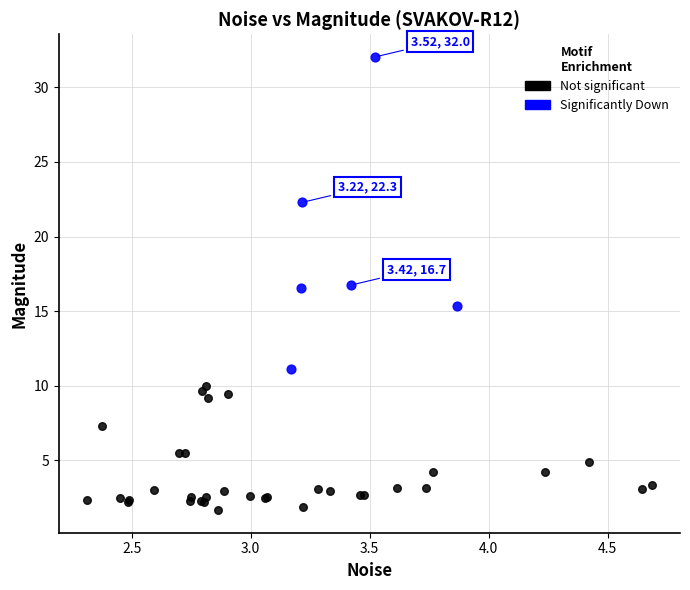

Which series has the widest spread of Y values?

Significantly Down